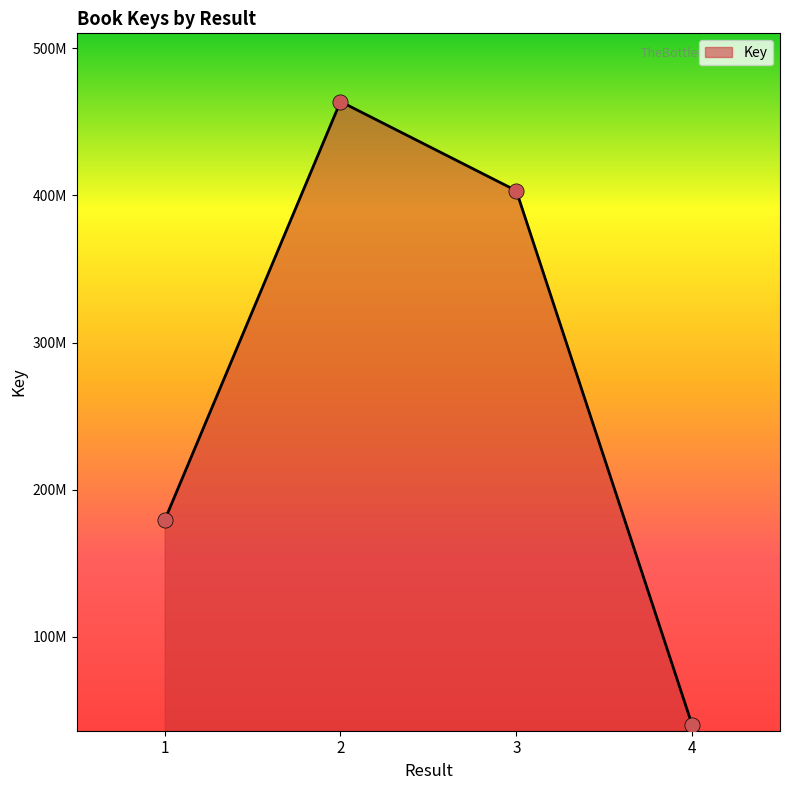

What is the change in value from 3 to 4?

-362881785